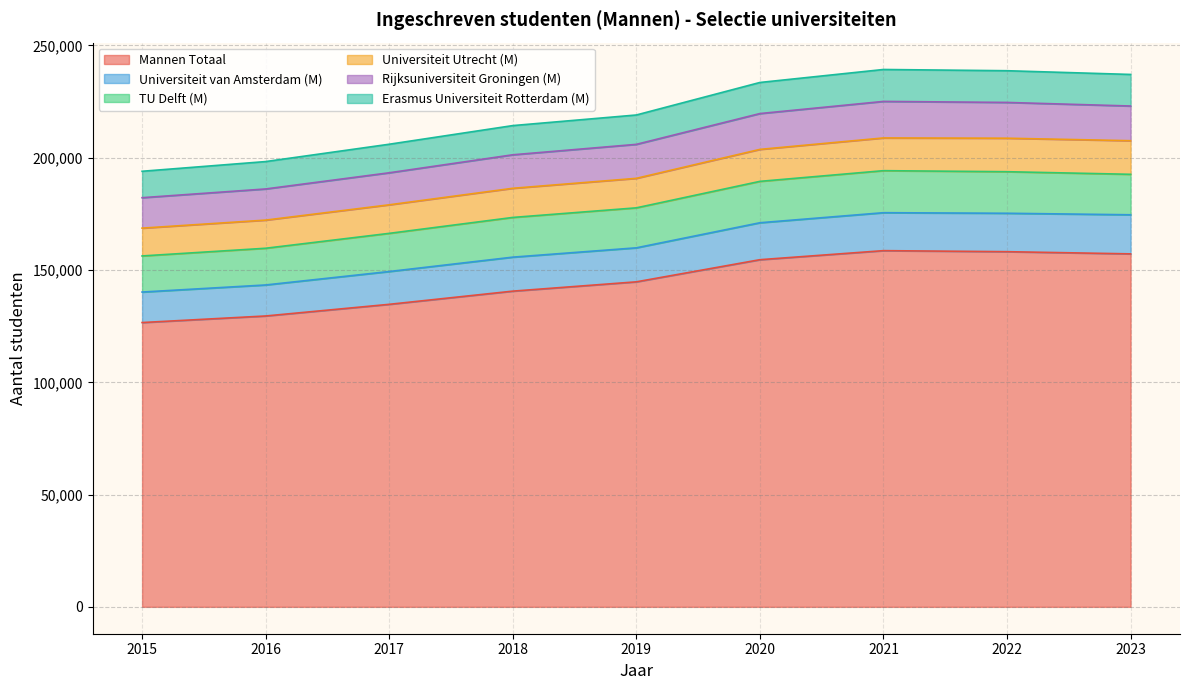

Which category has the lowest value in the Mannen Totaal series?

2015